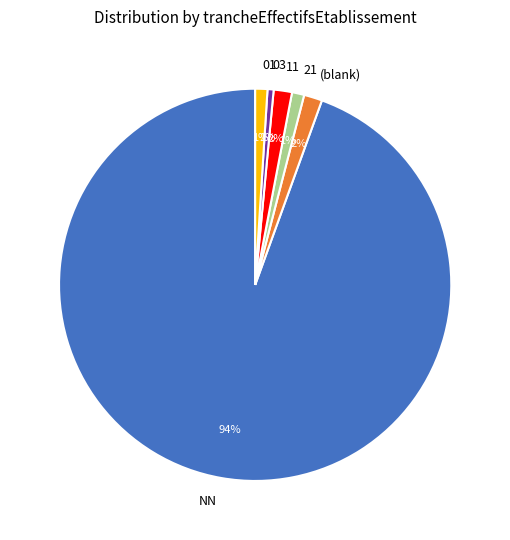

What percentage is the (blank) slice, to the nearest percent?

2%